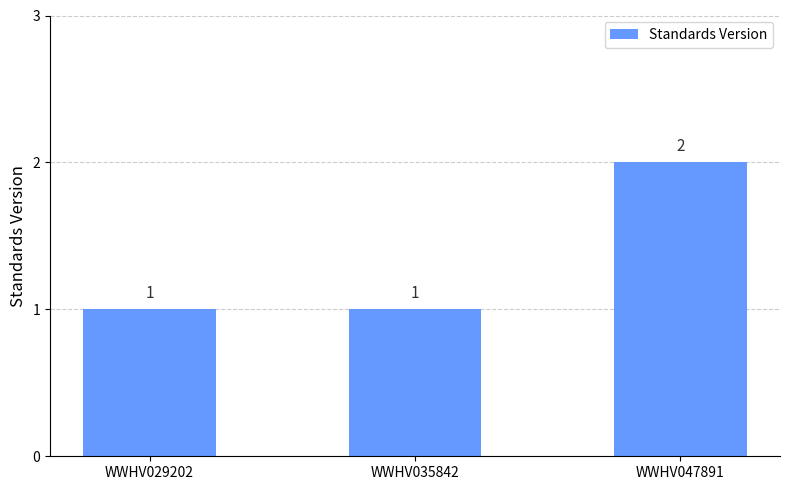

Approximately how many times larger is the value at WWHV047891 compared to WWHV029202?

2.0